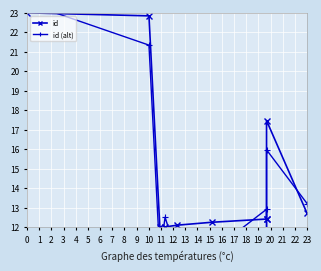

Which series ends up on top after the final intersection of id (alt) and id?

id (alt)